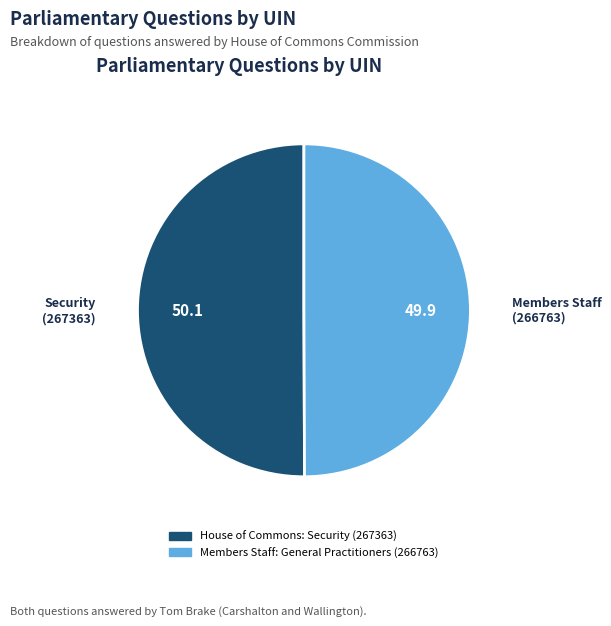

Is it true that House of Commons: Security (267363) is 58% of the pie?

False